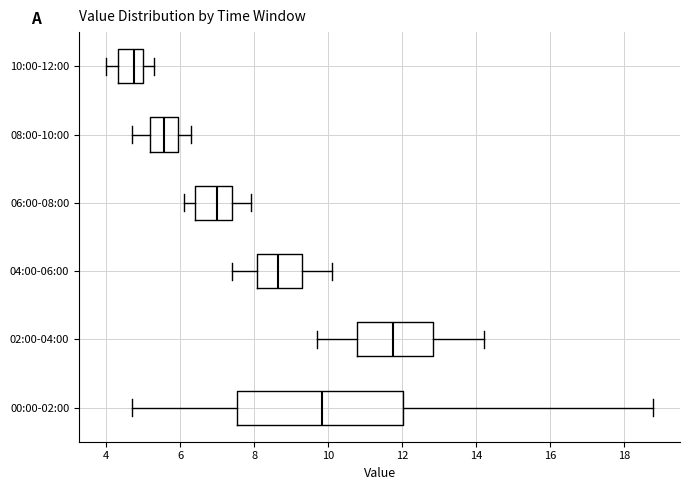

Comparing the boxes themselves (not the whiskers), which one is the widest?

00:00-02:00